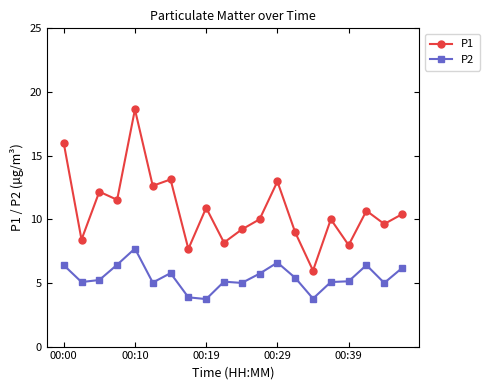

Which series has the largest total across all categories?

P1